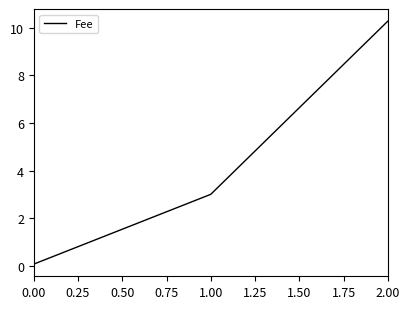

What is the change in value from 1.00 to 2.00?

+7.3